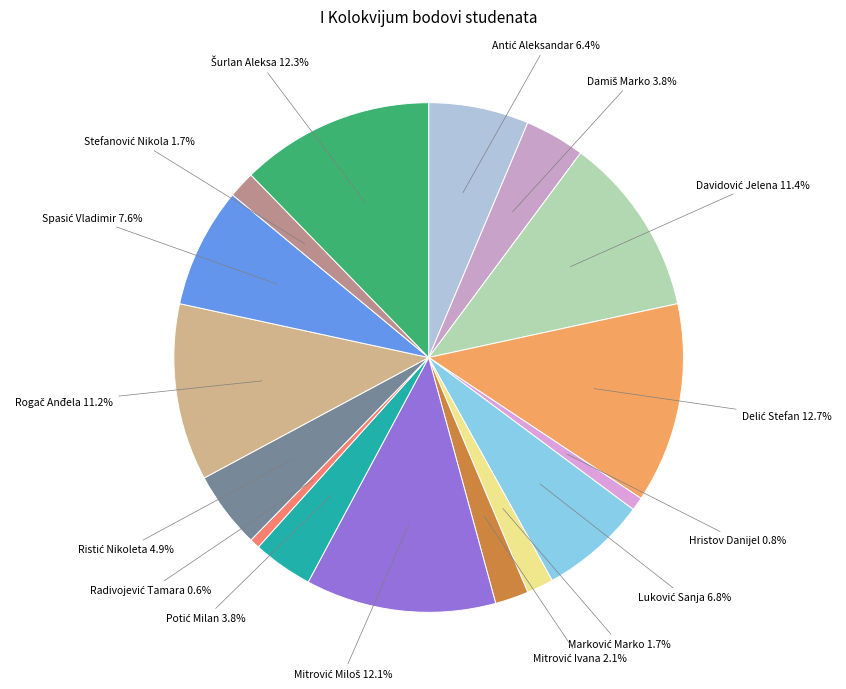

To the nearest percent, what is the difference between the largest and smallest slice percentages?

12%